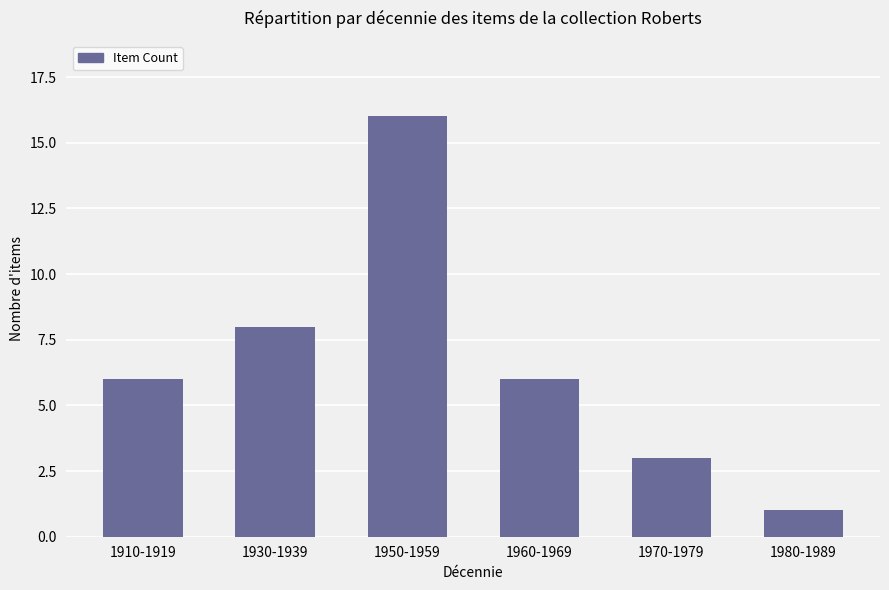

What is the label of the 4th bar from the left?

1960-1969